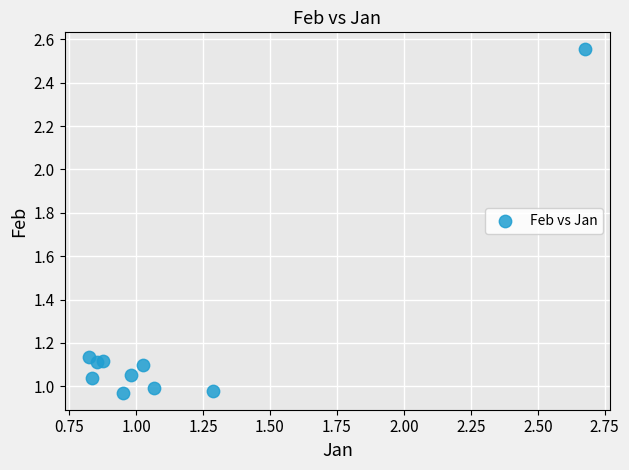

What is the range of Y values (max minus min)?

1.6